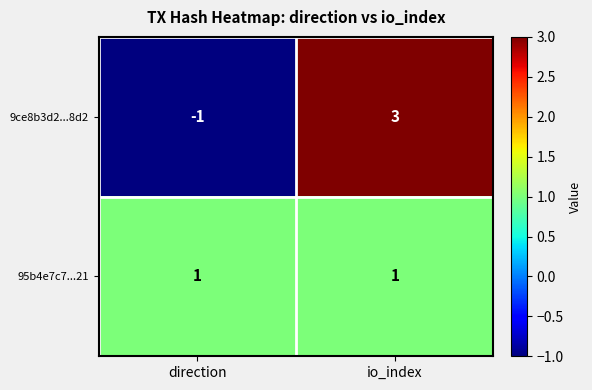

Reading left to right, list all the values displayed in this chart.

9ce8b3d2...8d2: -1	3
95b4e7c7...21: 1	1